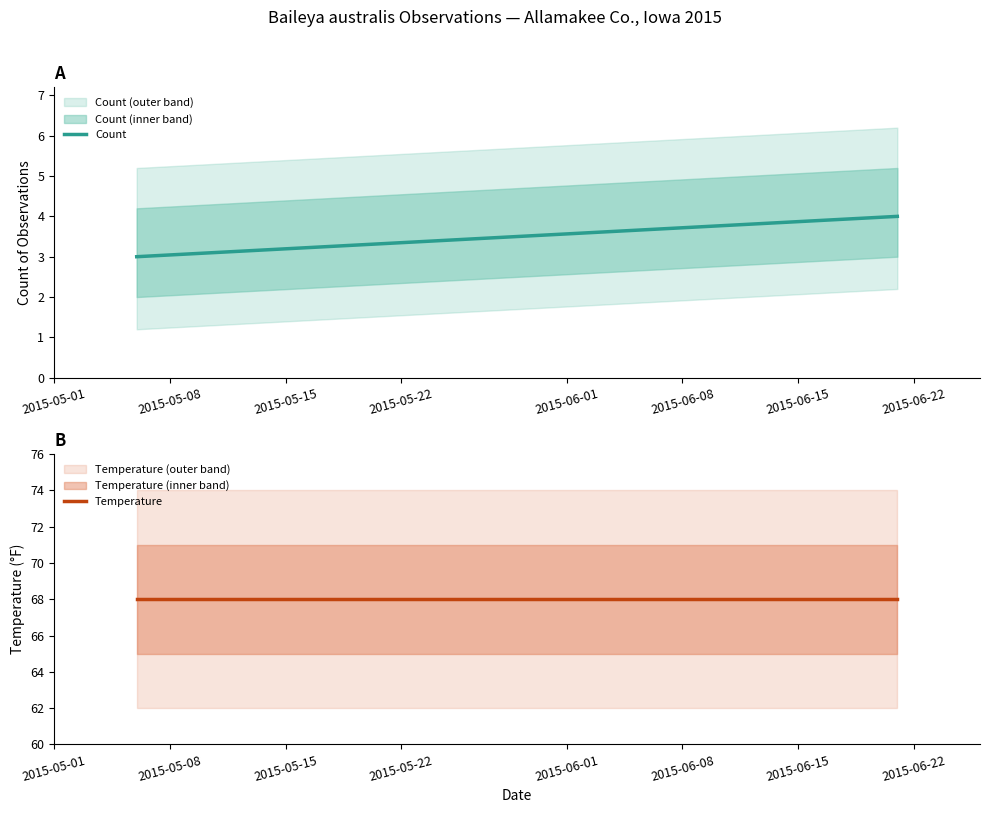

True or false: Count has a value of 1 at 2015-05-01.

False